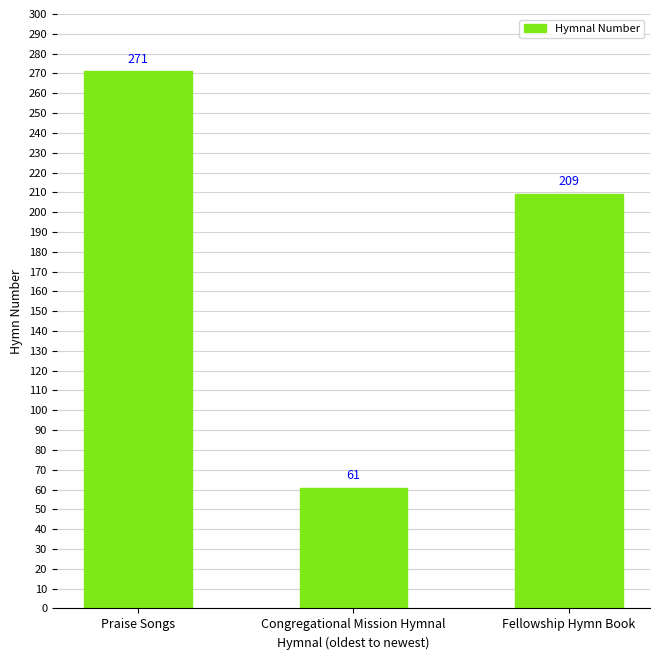

List the labels in order of value, largest first.

Praise Songs, Fellowship Hymn Book, Congregational Mission Hymnal